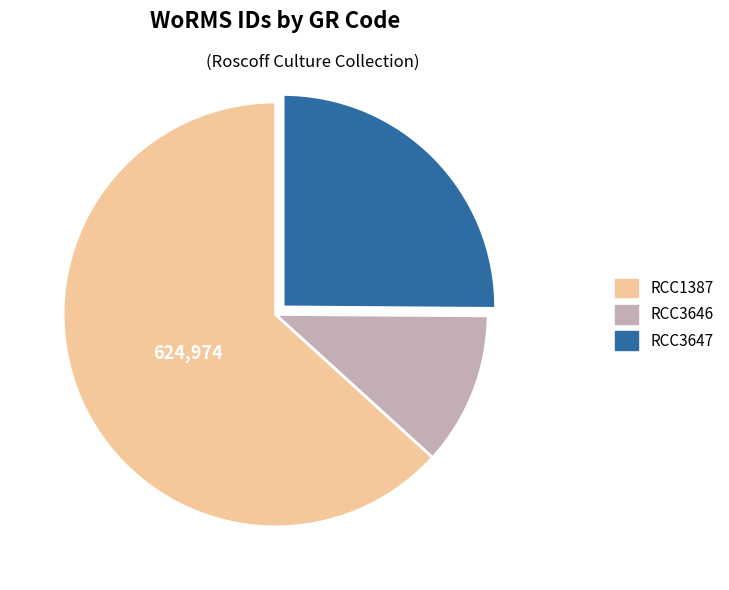

Combined, do RCC3647 and RCC3646 account for over 50%?

No